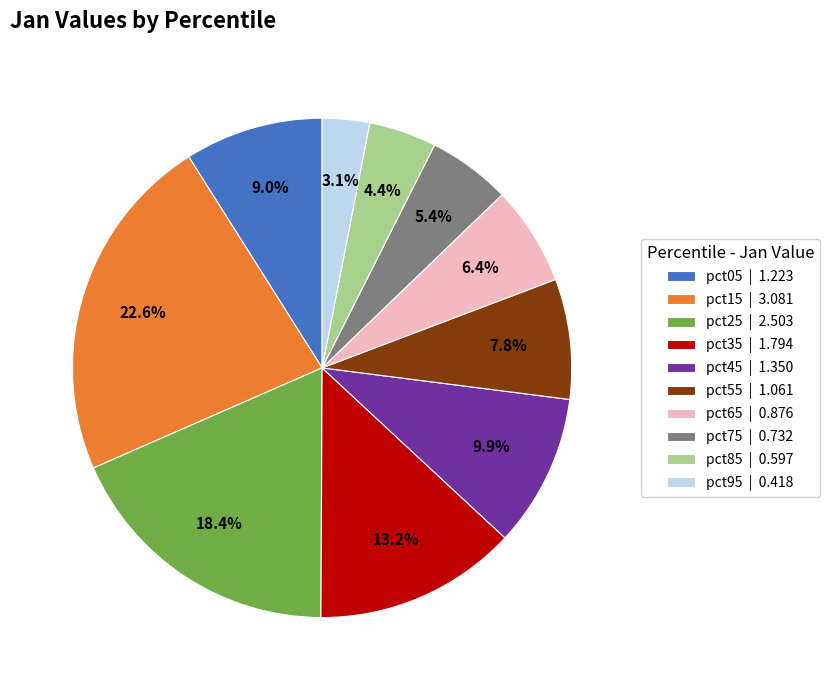

What is the ratio of the value at pct25 to the value at pct55?

2.4